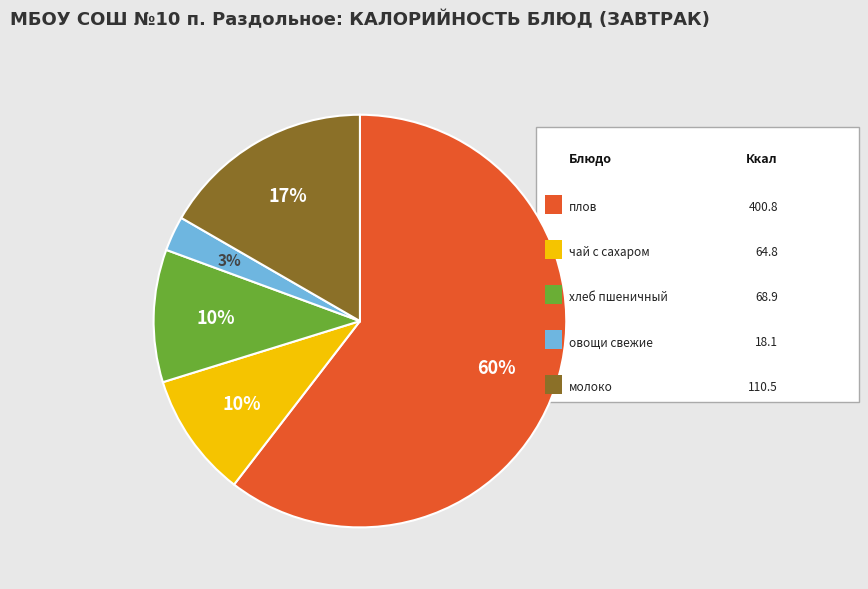

How many segments does this pie chart have?

5